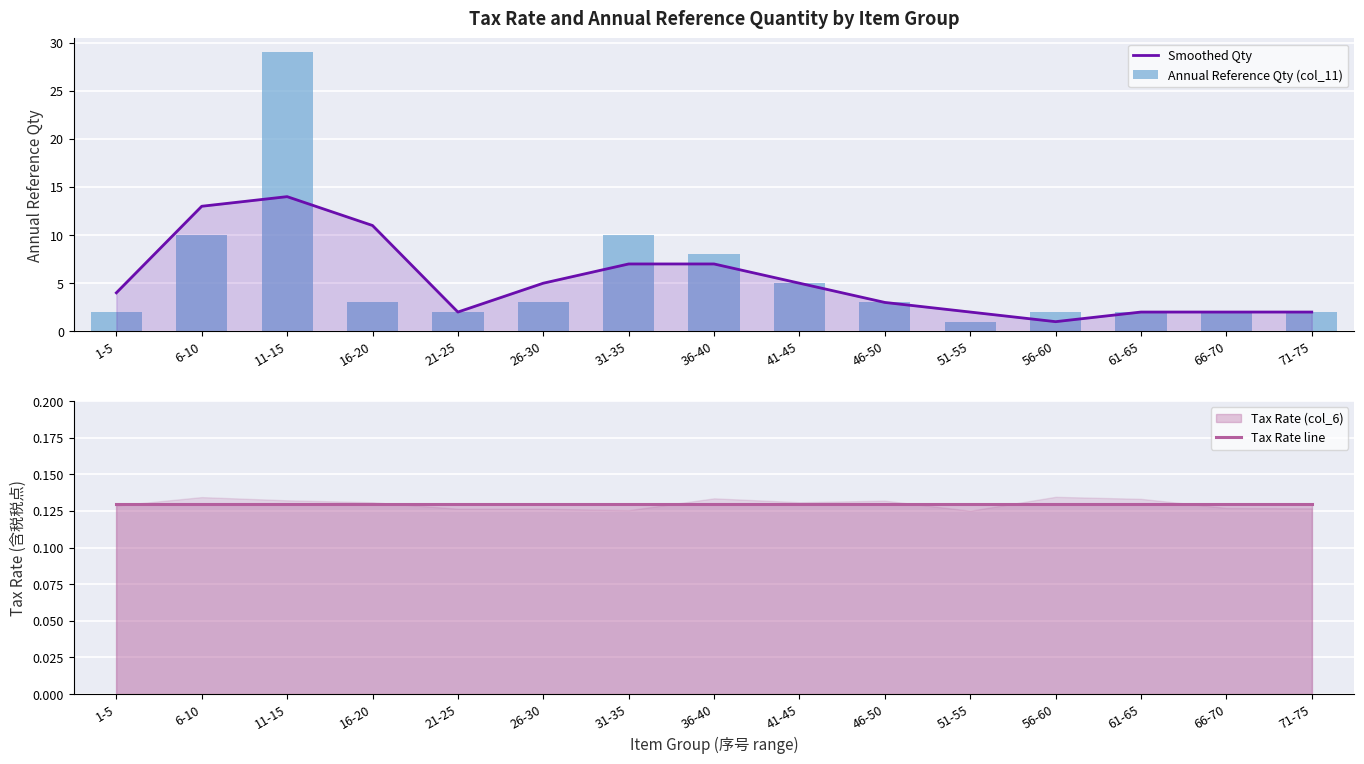

True or false: Smoothed Qty has a value of 4.0 at 46-50.

False